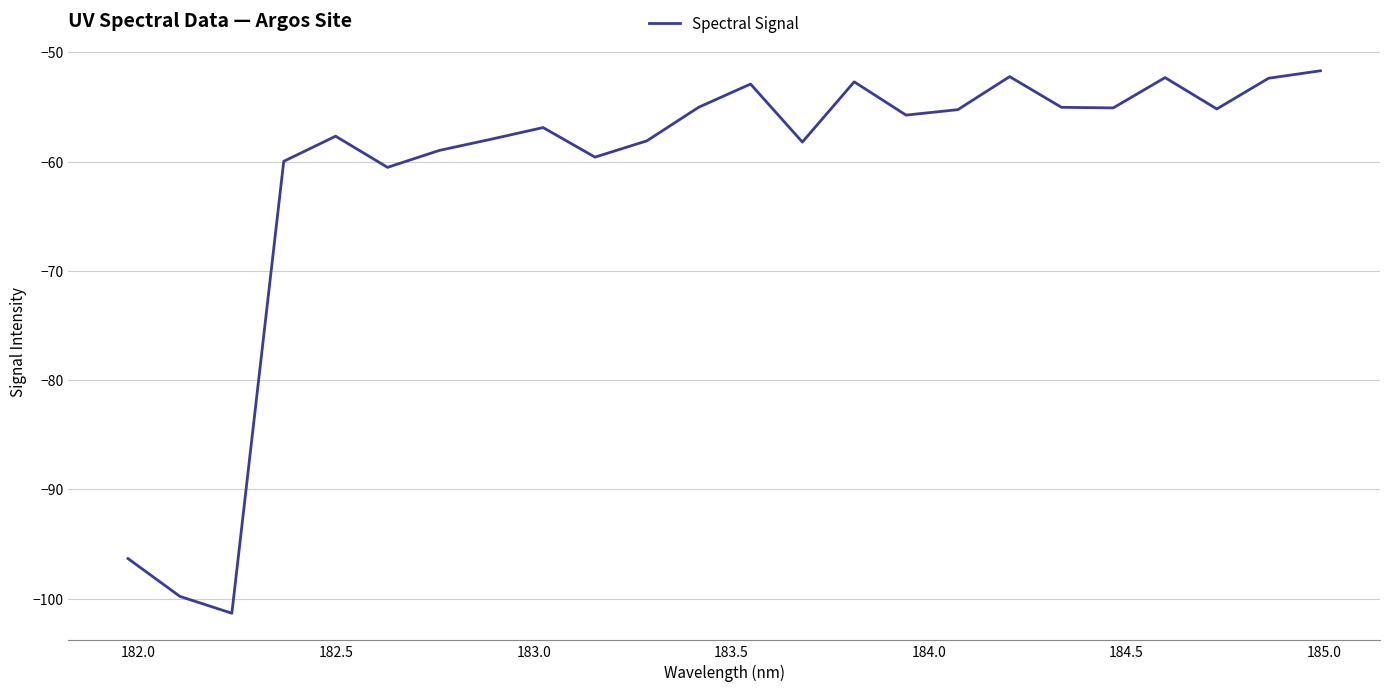

What is the difference between the maximum and minimum values?

49.7